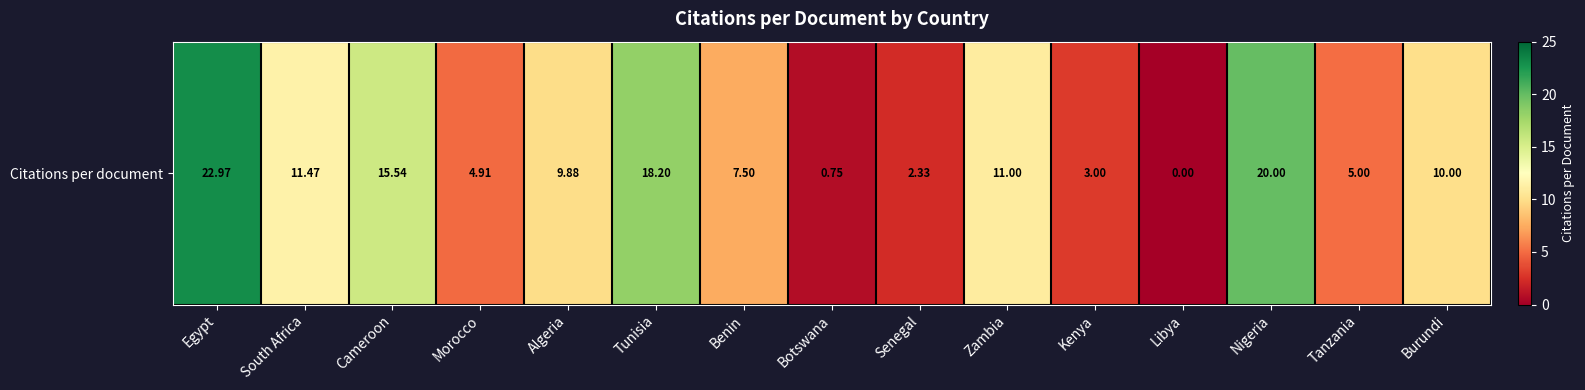

Count the number of values greater than 9.

8